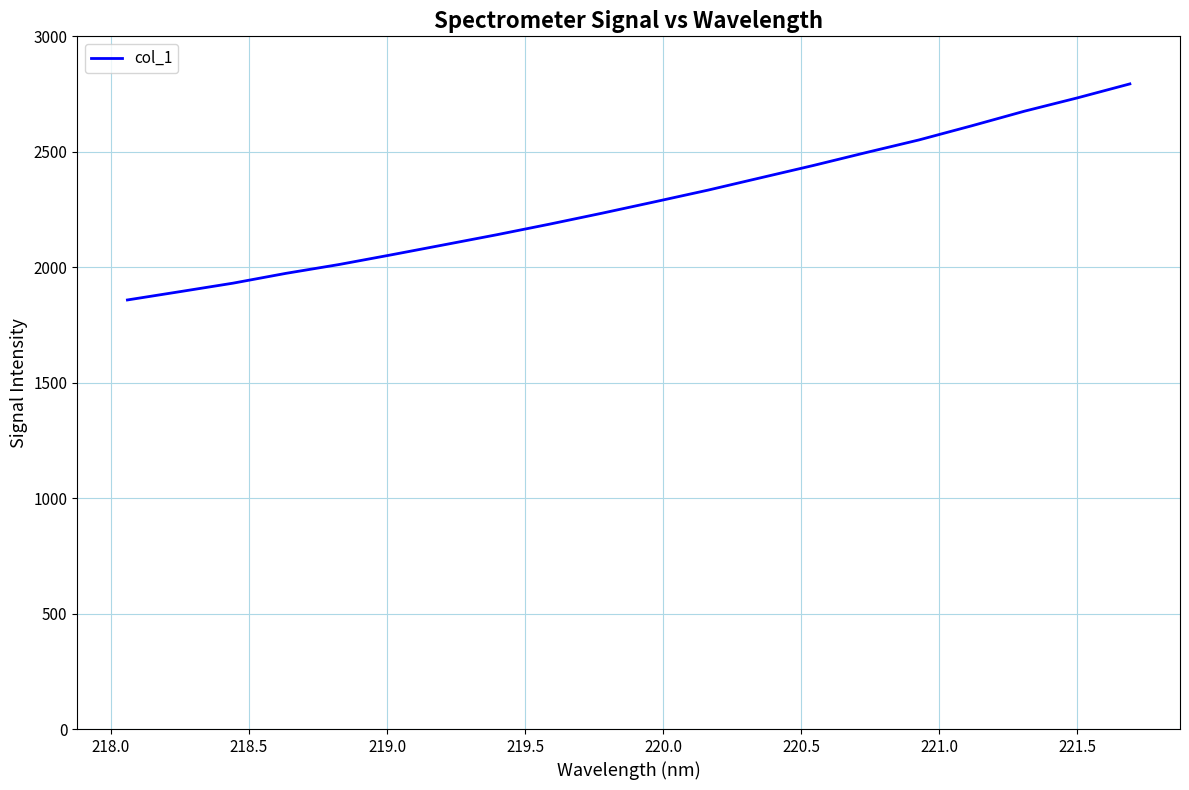

What is the minimum value shown in the chart?

1858.3